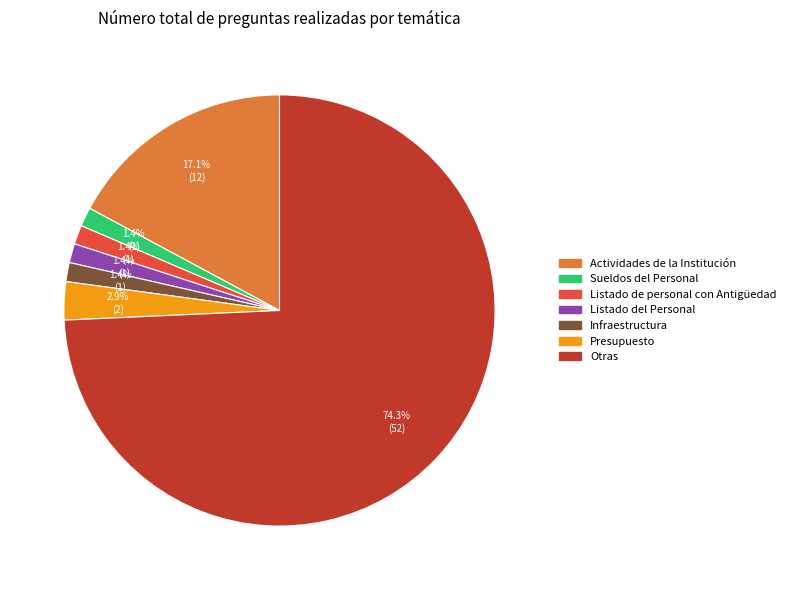

To the nearest percent, what is the average slice percentage?

14%